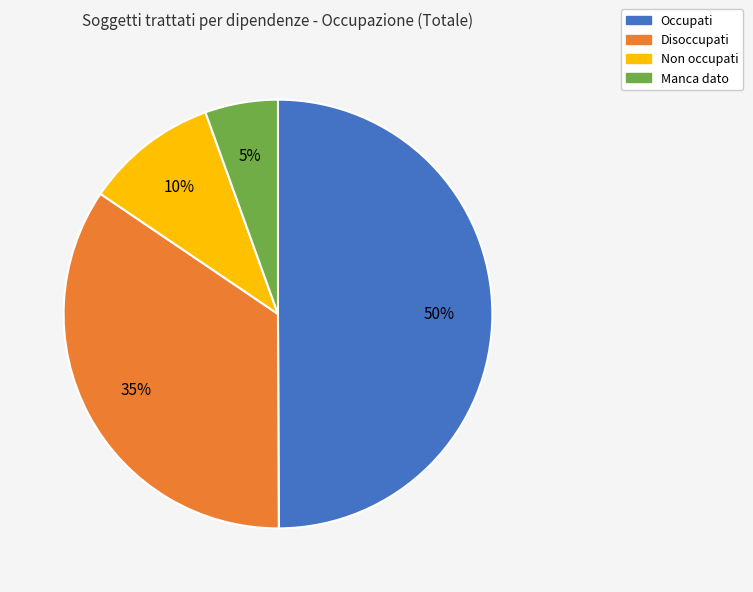

True or false: Disoccupati accounts for 41% of the total.

False